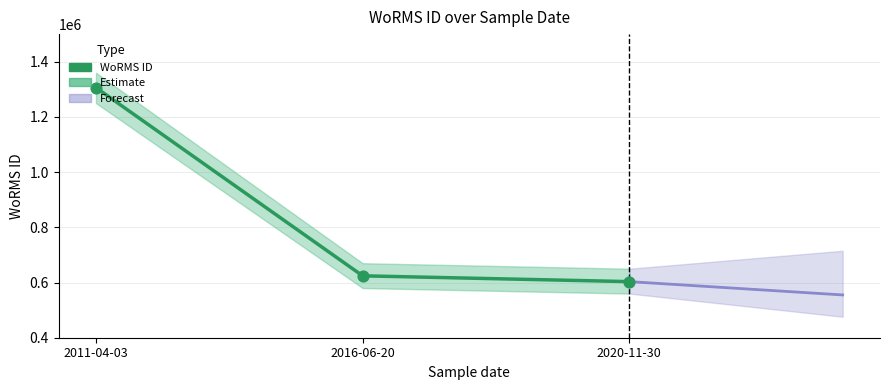

What is the change in value from 2011-04-03 to 2016-06-20?

-681788